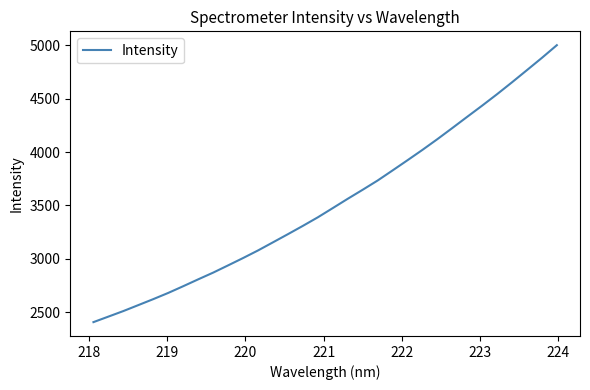

Reading left to right, what are all the values shown in this chart?

2405.8	2457.6	2509.6	2565.4	2621.4	2679.6	2742.4	2806.7	2869.7	2937.7	3006.3	3077.6	3153.7	3230.2	3308.0	3388.1	3474.5	3561.7	3646.3	3732.9	3827.4	3923.0	4020.1	4120.6	4224.8	4330.4	4435.1	4542.5	4653.9	4767.9	4882.6	5001.5